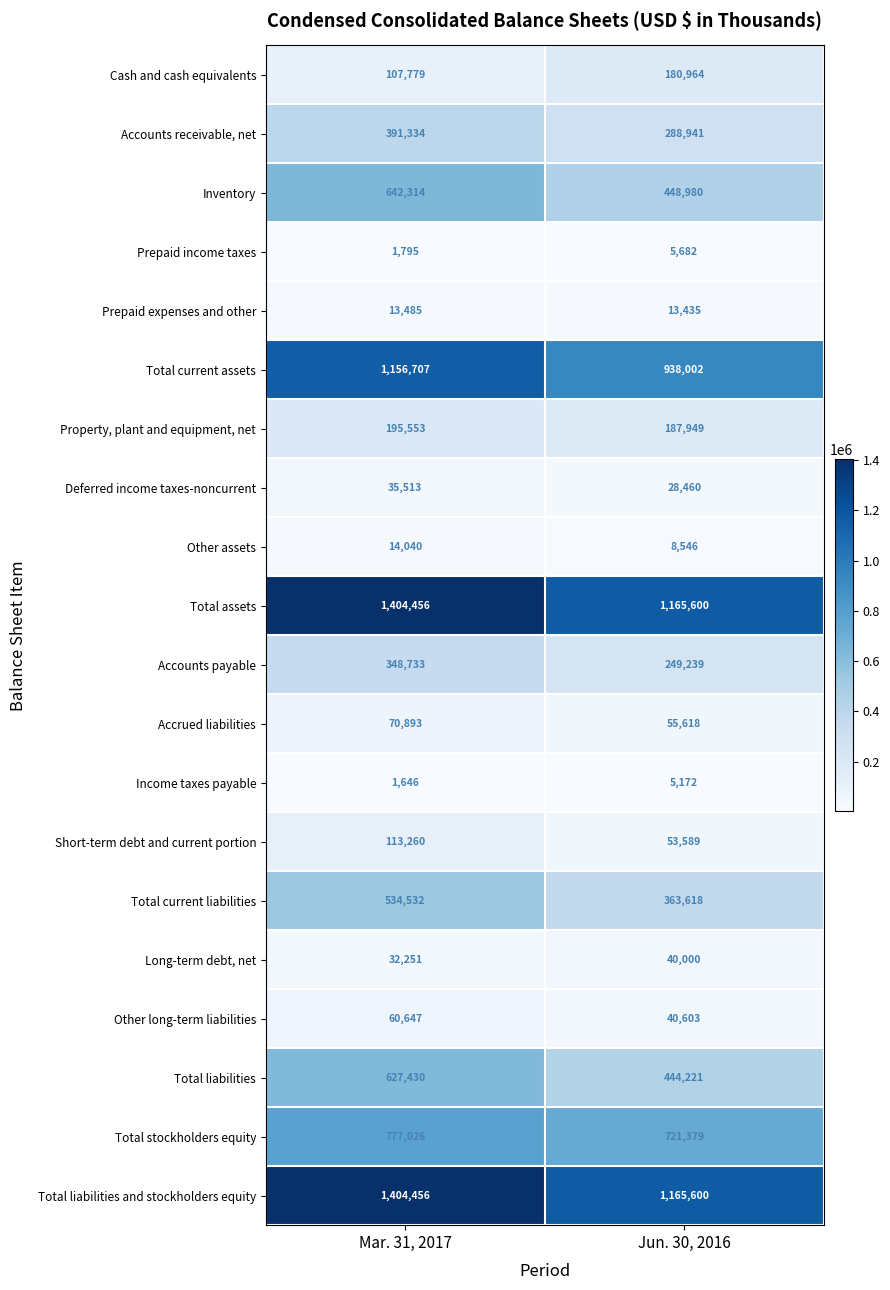

What is the difference between the Prepaid expenses and other values at Mar. 31, 2017 and Jun. 30, 2016?

50